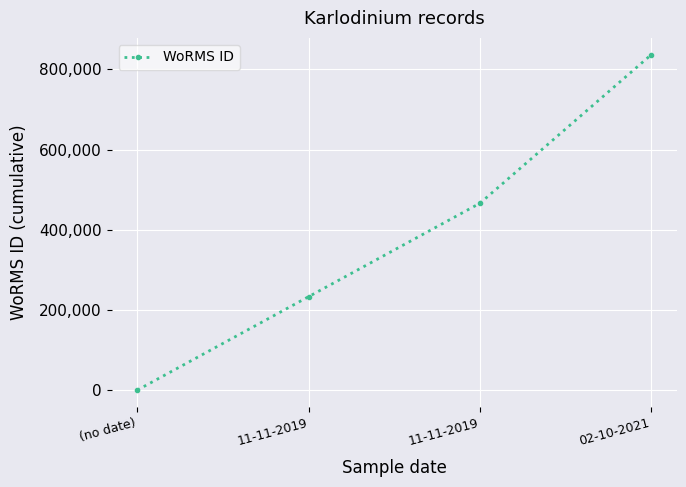

What is the sum of all values?

1535695